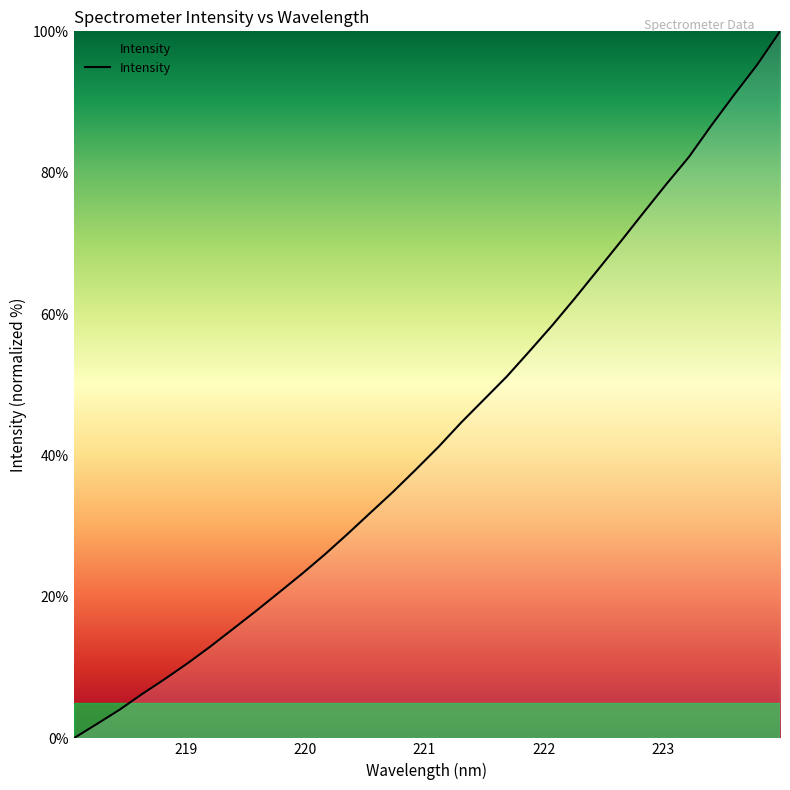

What is the greatest value displayed?

100.0